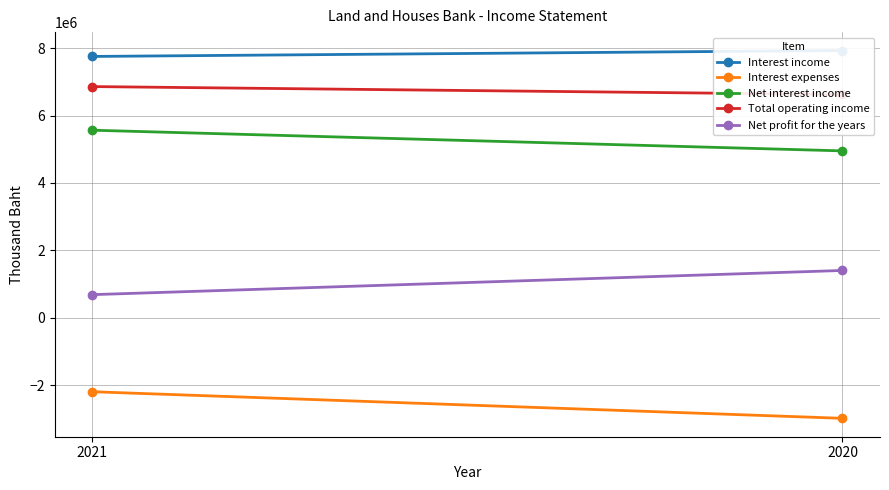

The value of Interest income at 2021 is 10592781. True or false?

False